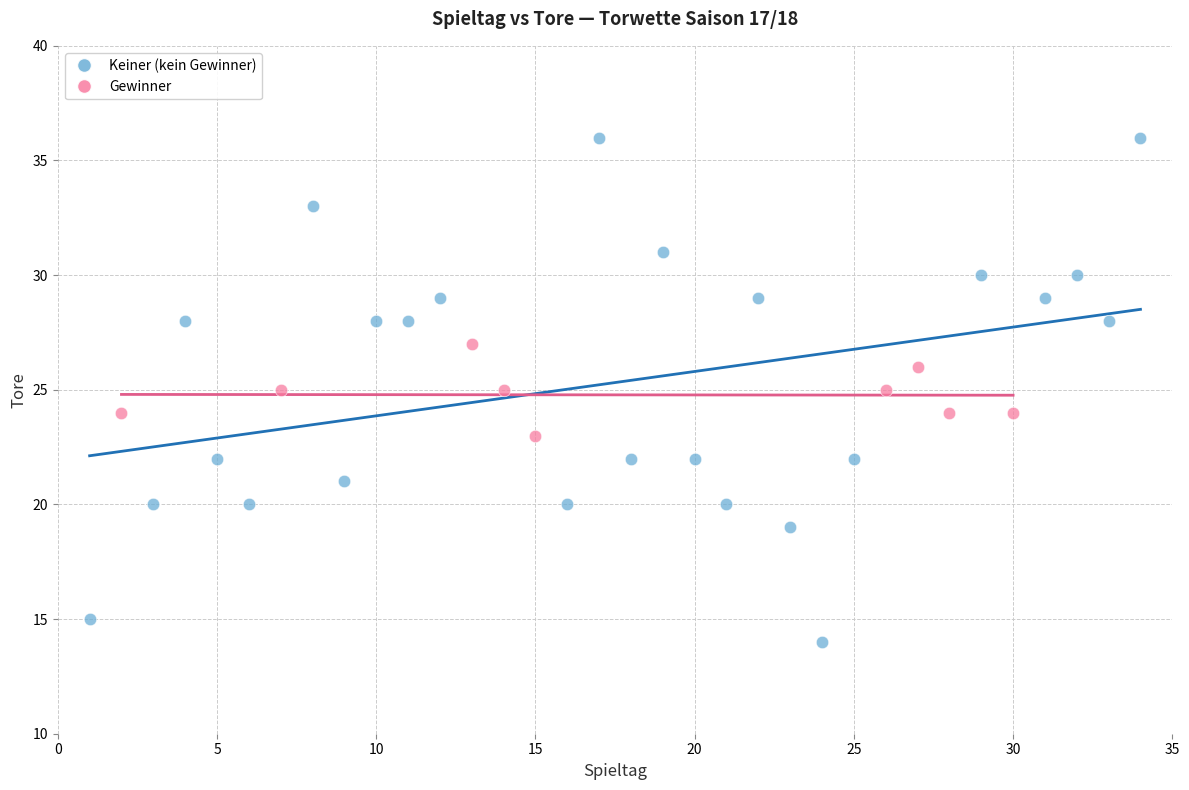

What are all the series names shown in the legend?

Keiner (kein Gewinner), Gewinner